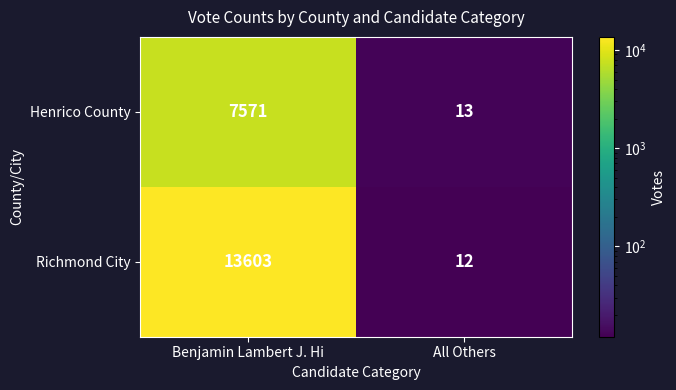

Which category has the lowest value in the Richmond City series?

All Others